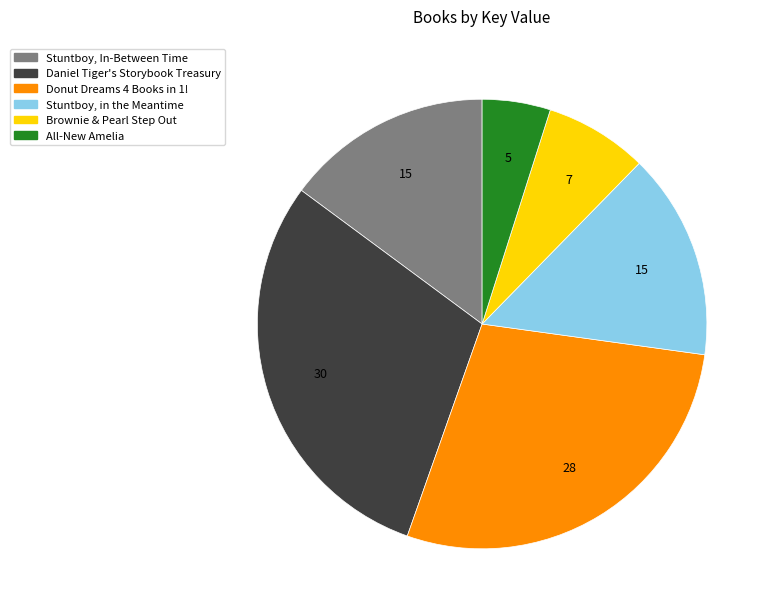

Approximately how many times larger is the value at Daniel Tiger's Storybook Treasury compared to Brownie & Pearl Step Out?

4.0